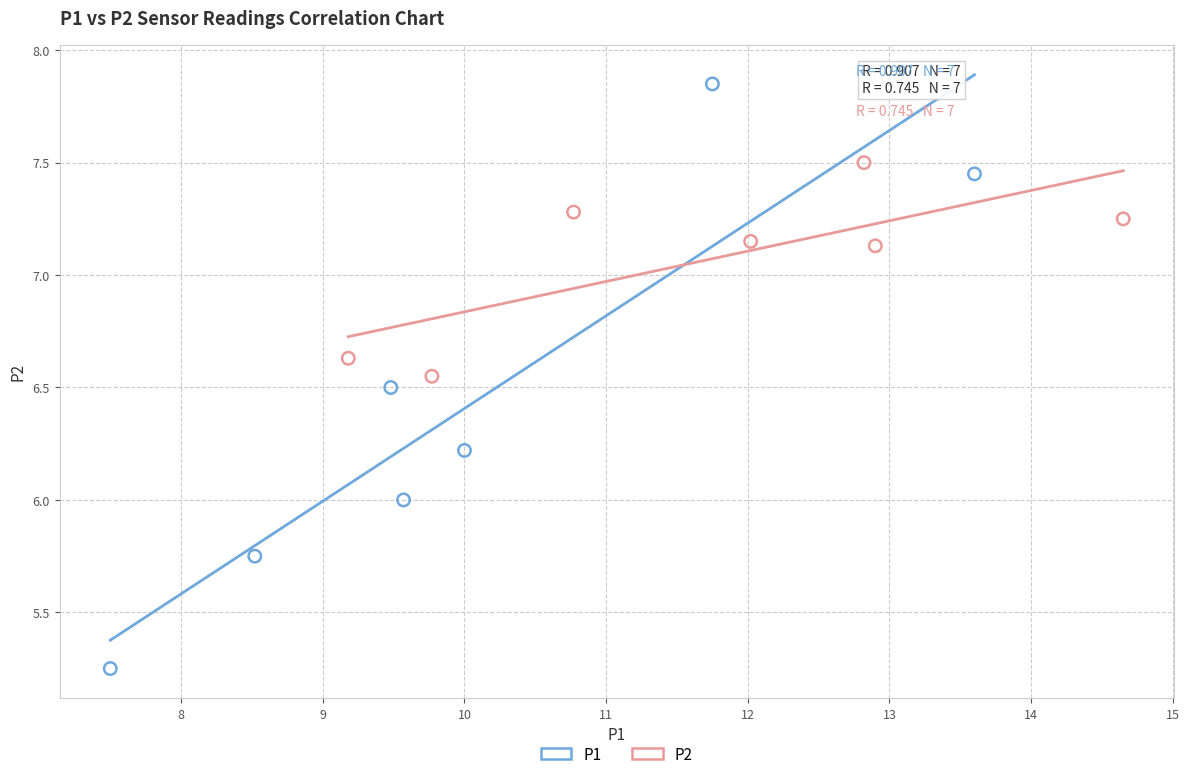

Which series contains the highest Y value?

P1